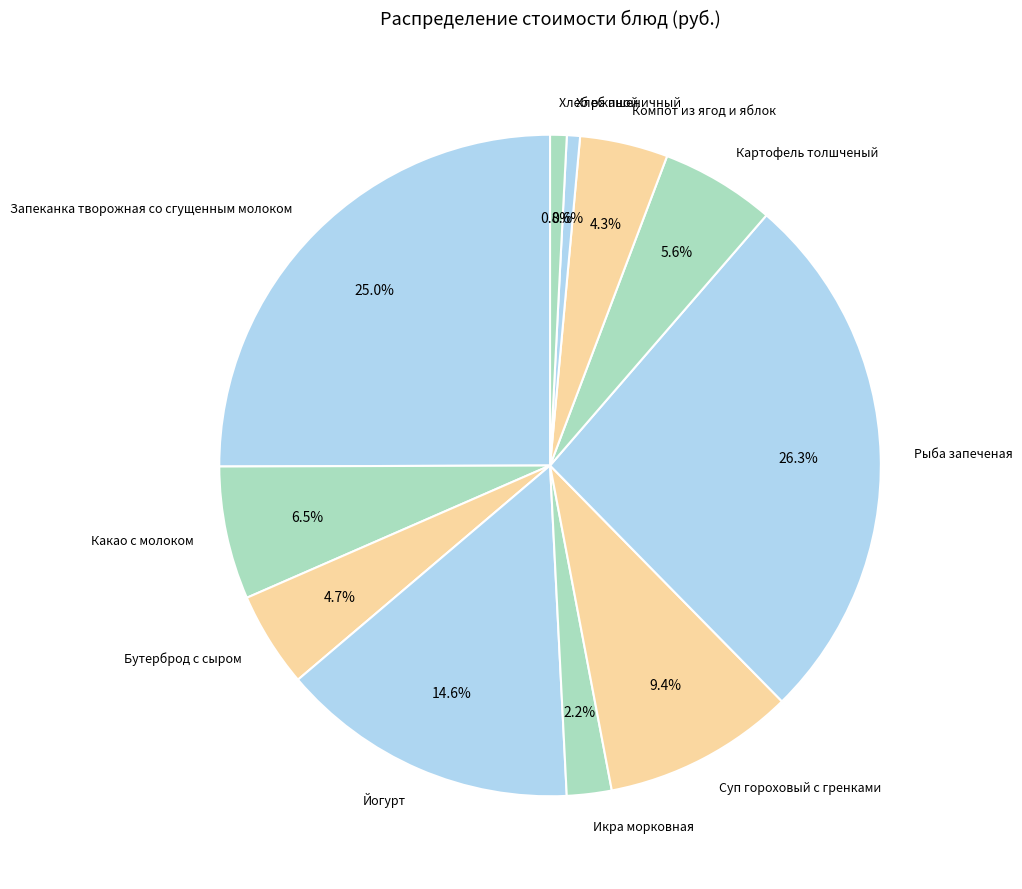

What portion of the pie excludes Компот из ягод и яблок?

95.7%